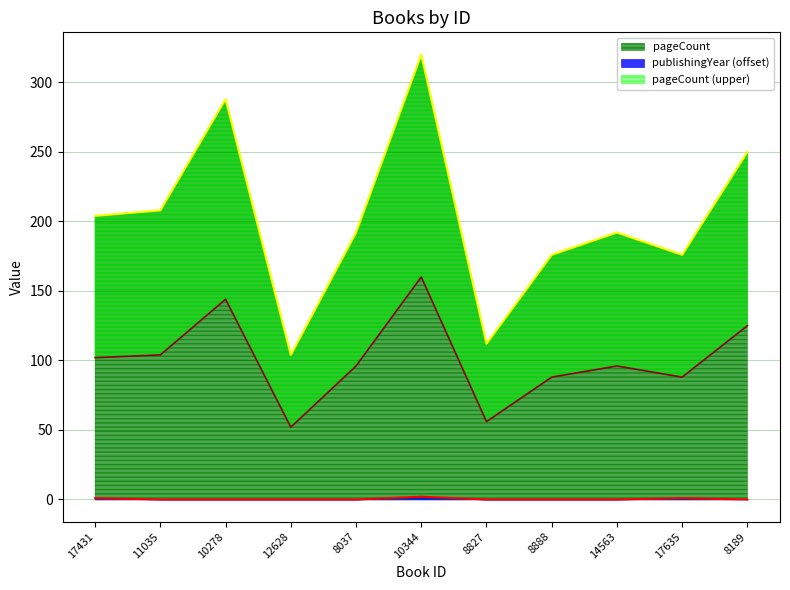

True or false: publishingYear and pageCount cross at least once.

False